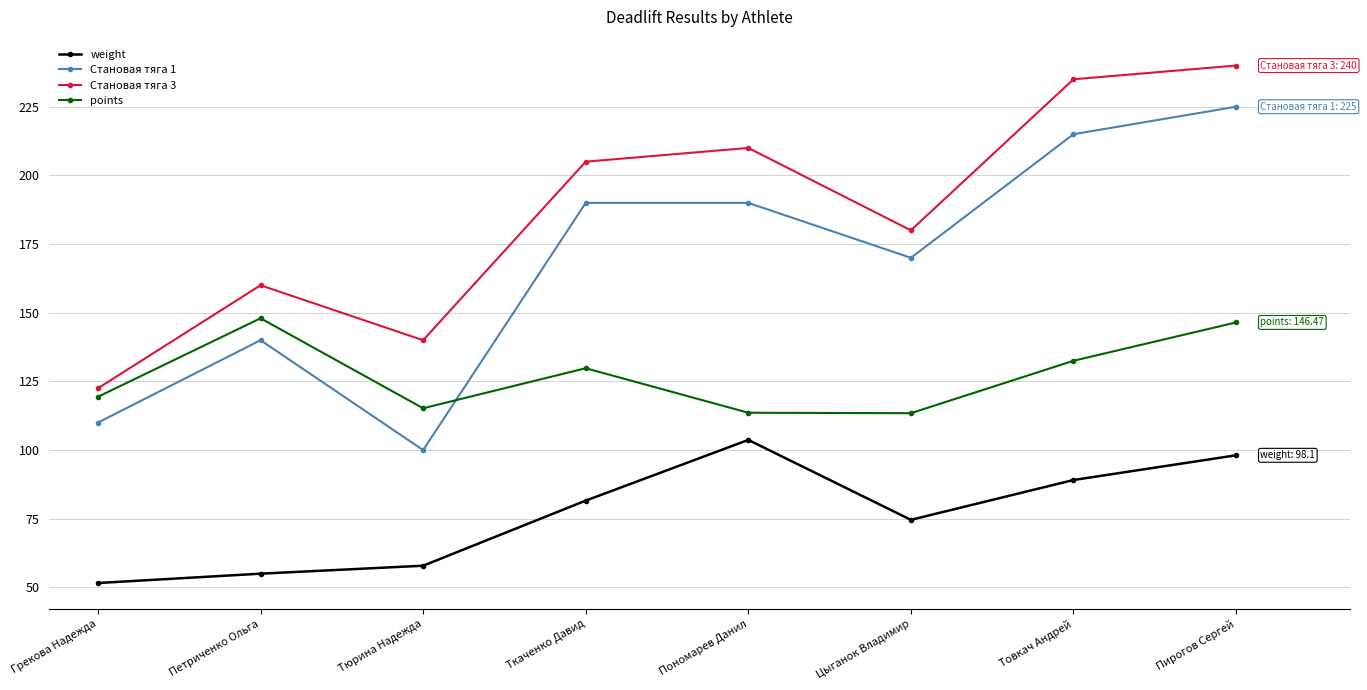

How many times do points and Становая тяга 1 cross each other?

1